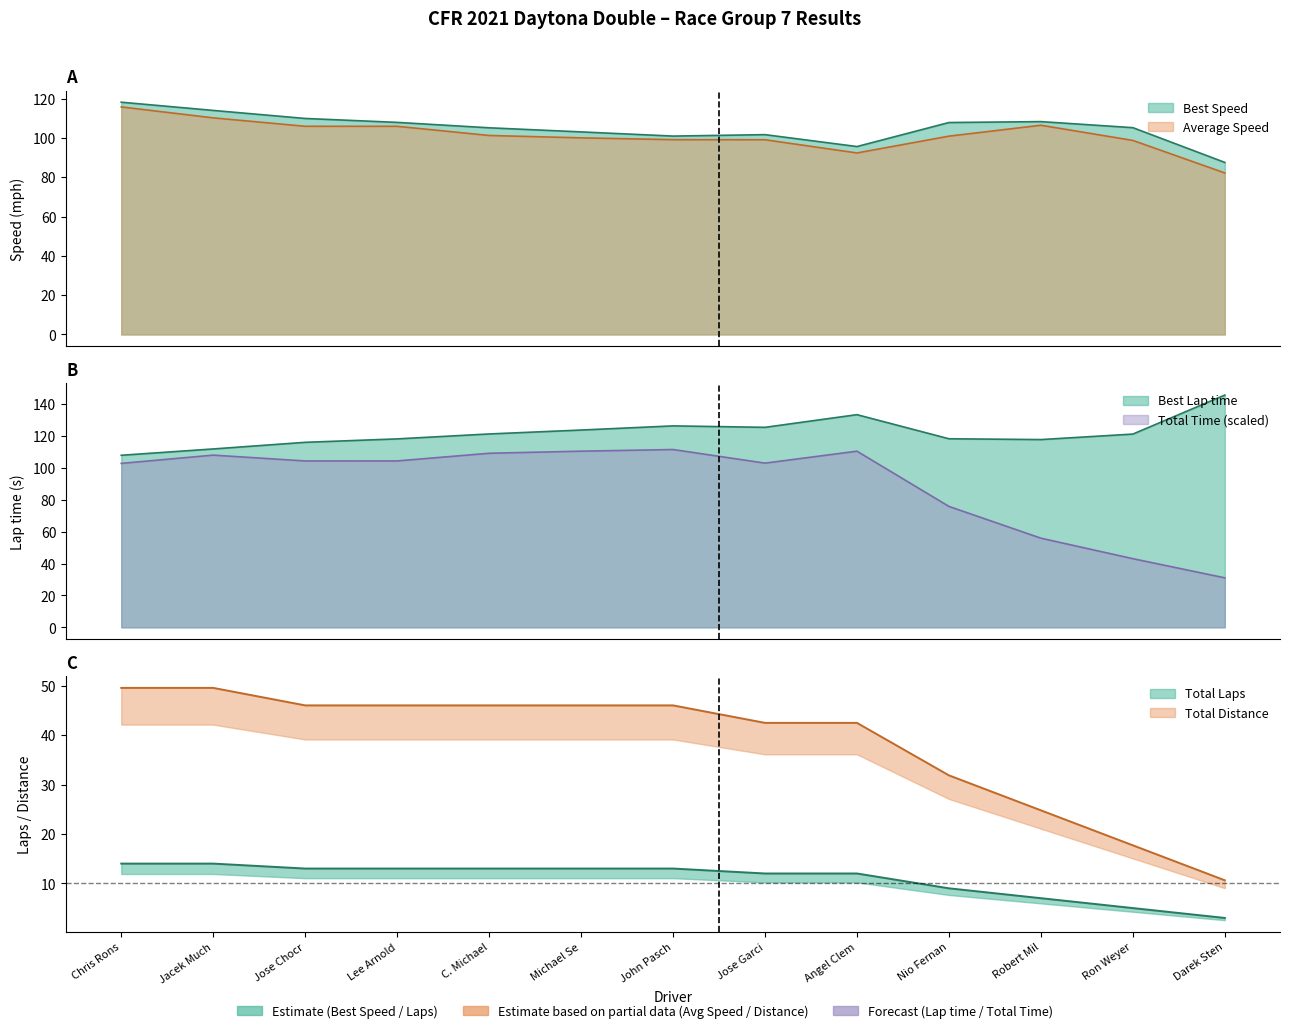

What are all the series names shown in the legend?

Total Laps, Best Lap time, Best Speed, Average Speed, Total Time, Total Distance